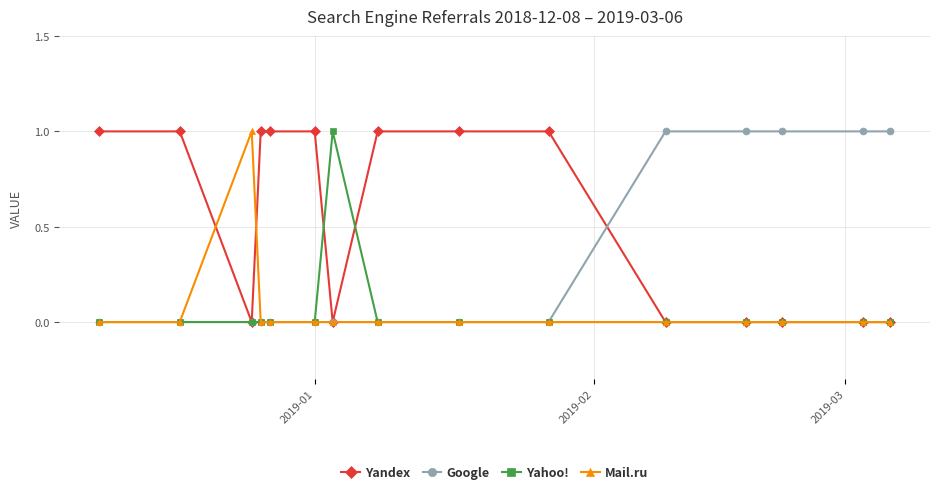

True or false: Yandex and Mail.ru intersect in this chart.

True